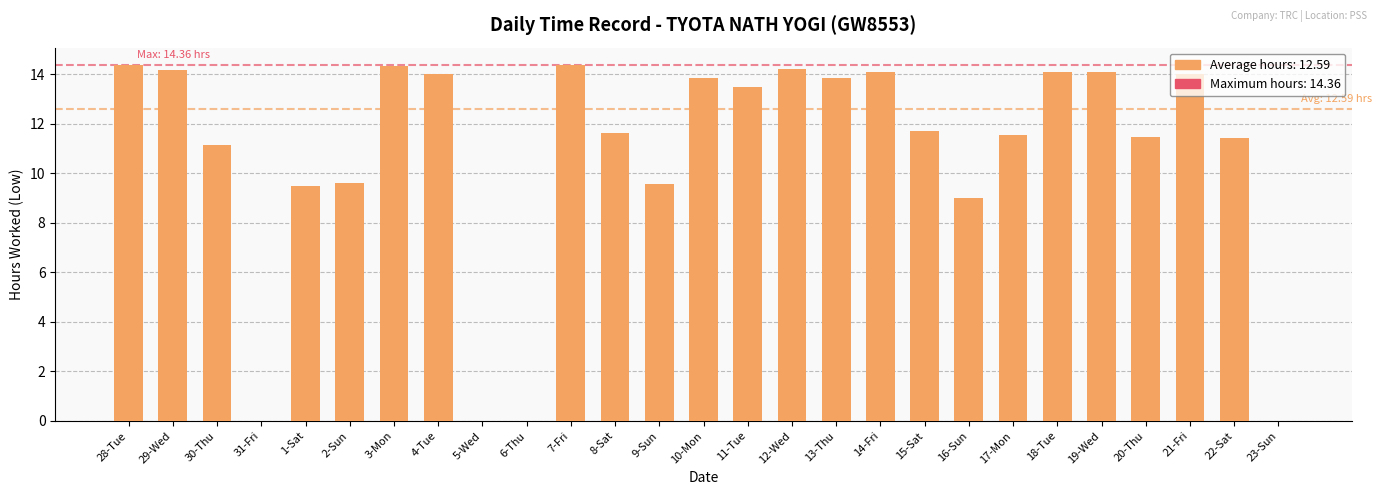

What is the ratio of the value at 28-Tue to the value at 9-Sun?

1.5